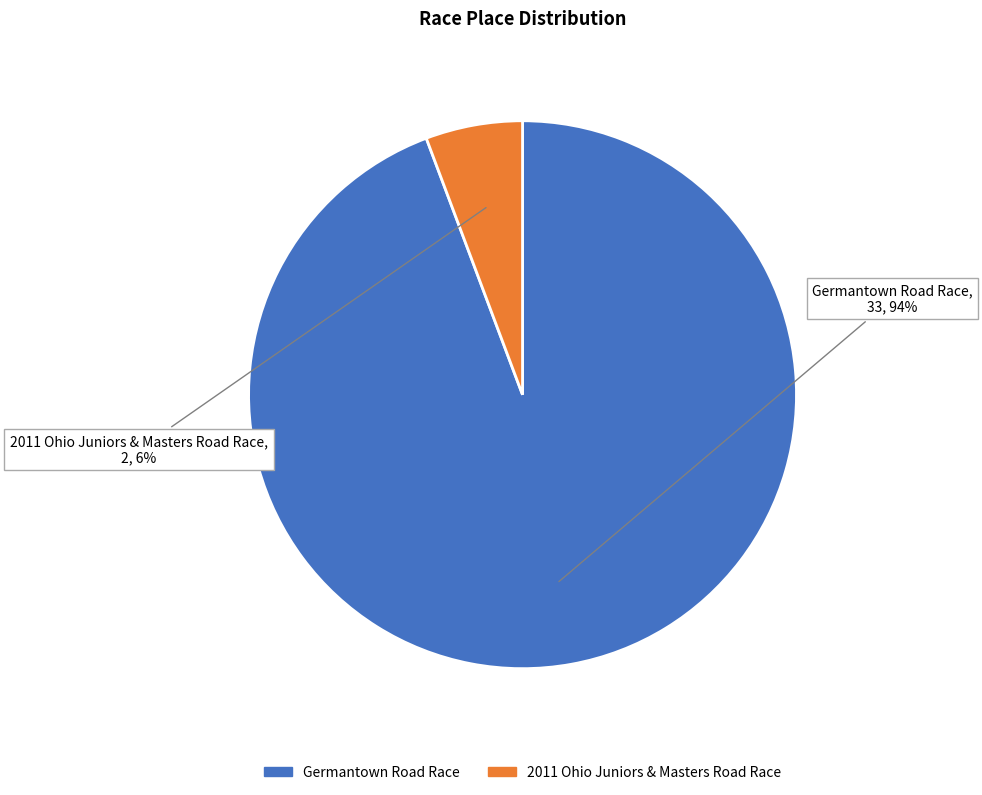

To the nearest percent, what is the combined percentage of Germantown Road Race and 2011 Ohio Juniors & Masters Road Race?

100%